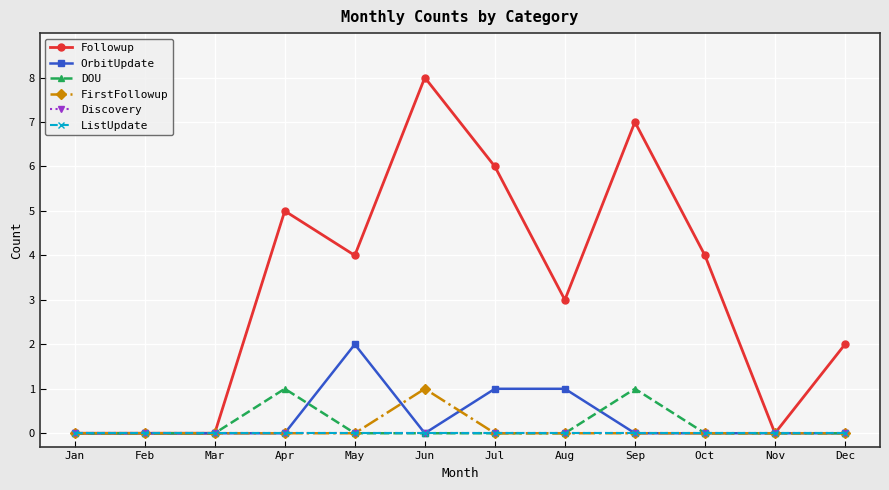

Is this an area chart (filled region under the line)?

No